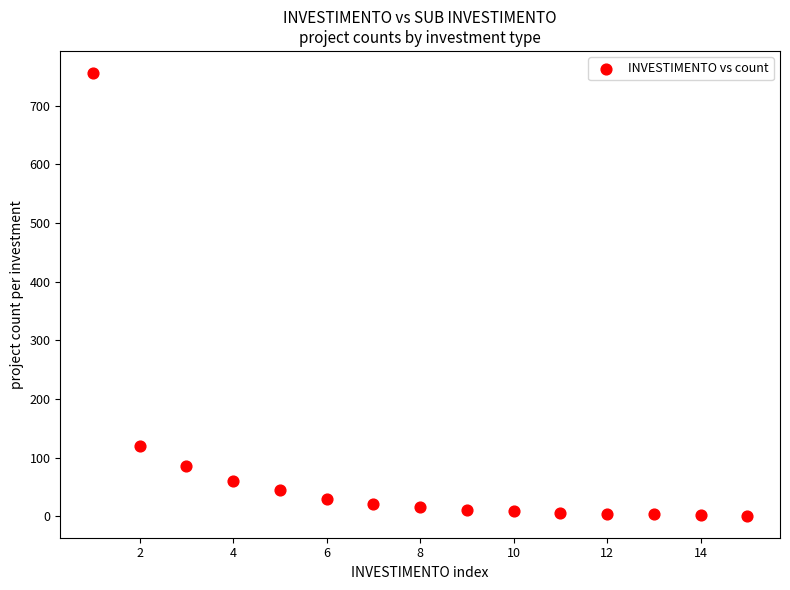

What Y value in the scatter plot is closest to 378?

120